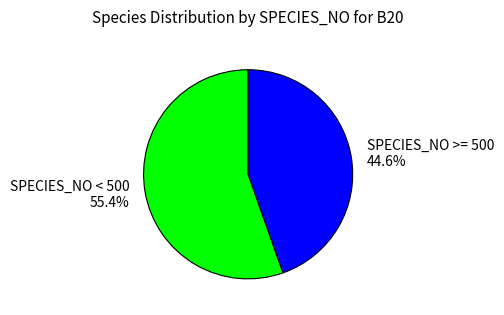

How many slices are in this pie chart?

2